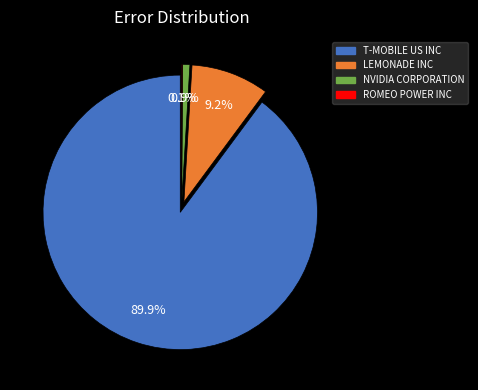

Between ROMEO POWER INC and NVIDIA CORPORATION, which is larger?

NVIDIA CORPORATION